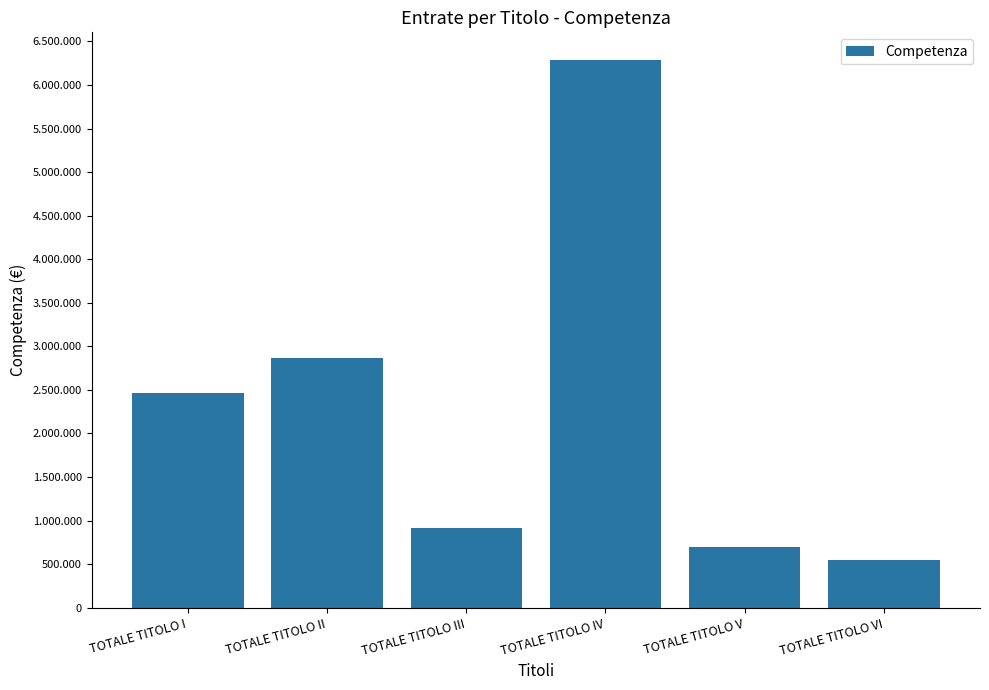

Are the bars horizontal?

No